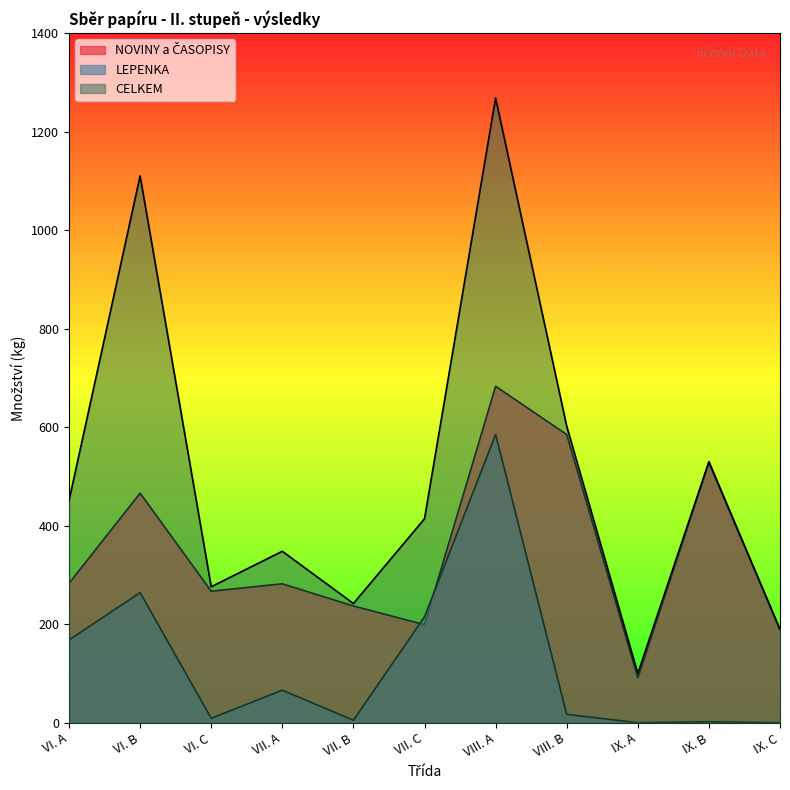

At IX. C, list the series in order from smallest to largest.

LEPENKA, NOVINY a ČASOPISY, CELKEM